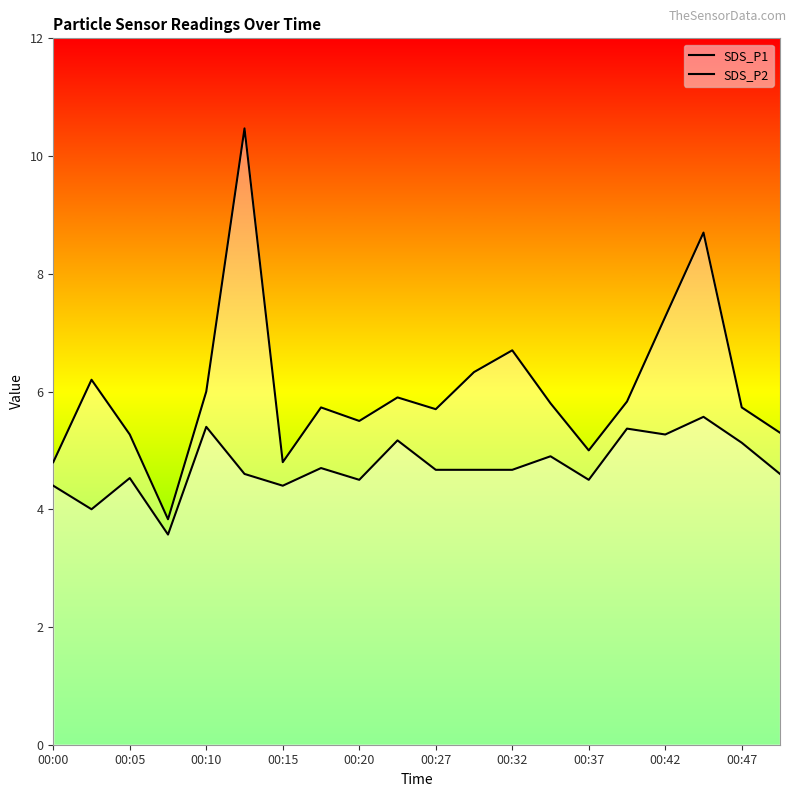

At how many categories does at least one series exceed 9?

1